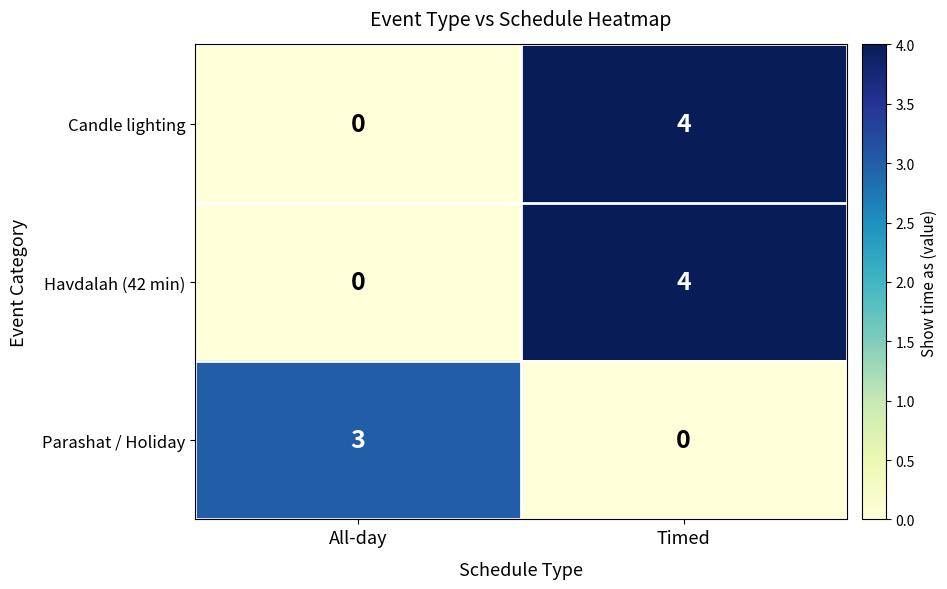

What is the spread (max minus min) of values at All-day?

3